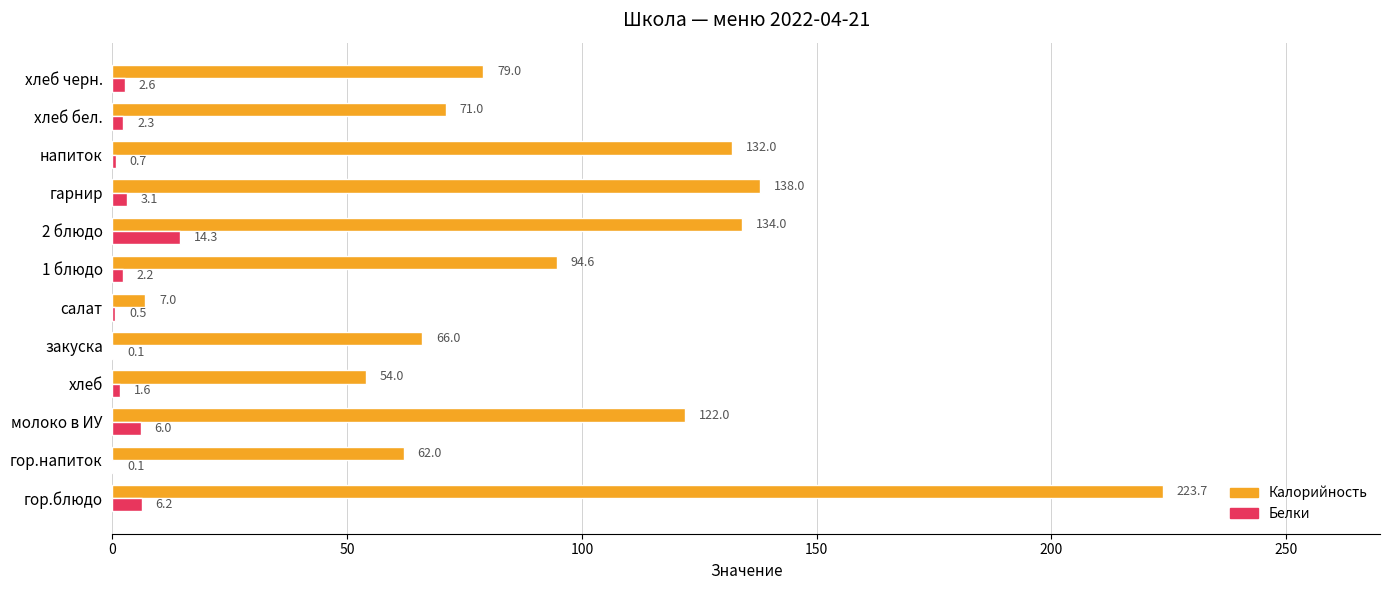

Which label corresponds to the largest value in the chart?

гор.блюдо